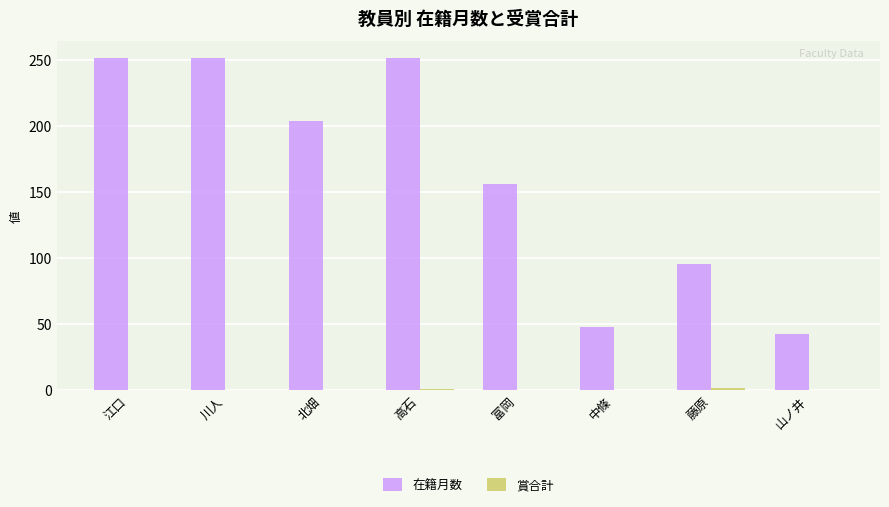

What is the total value across all series at 富岡?

156